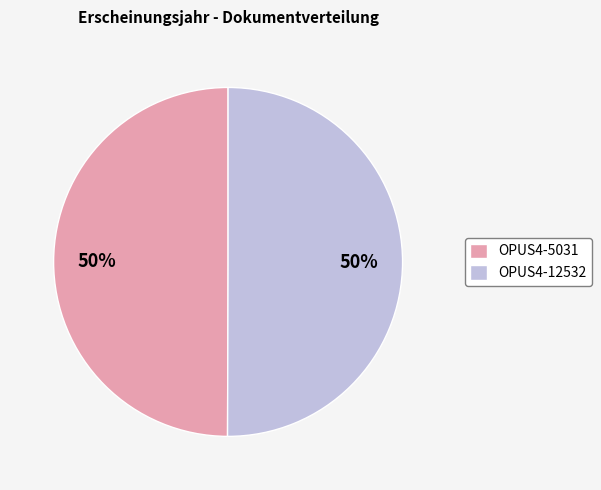

The OPUS4-12532 slice represents 56% of the pie. True or false?

False